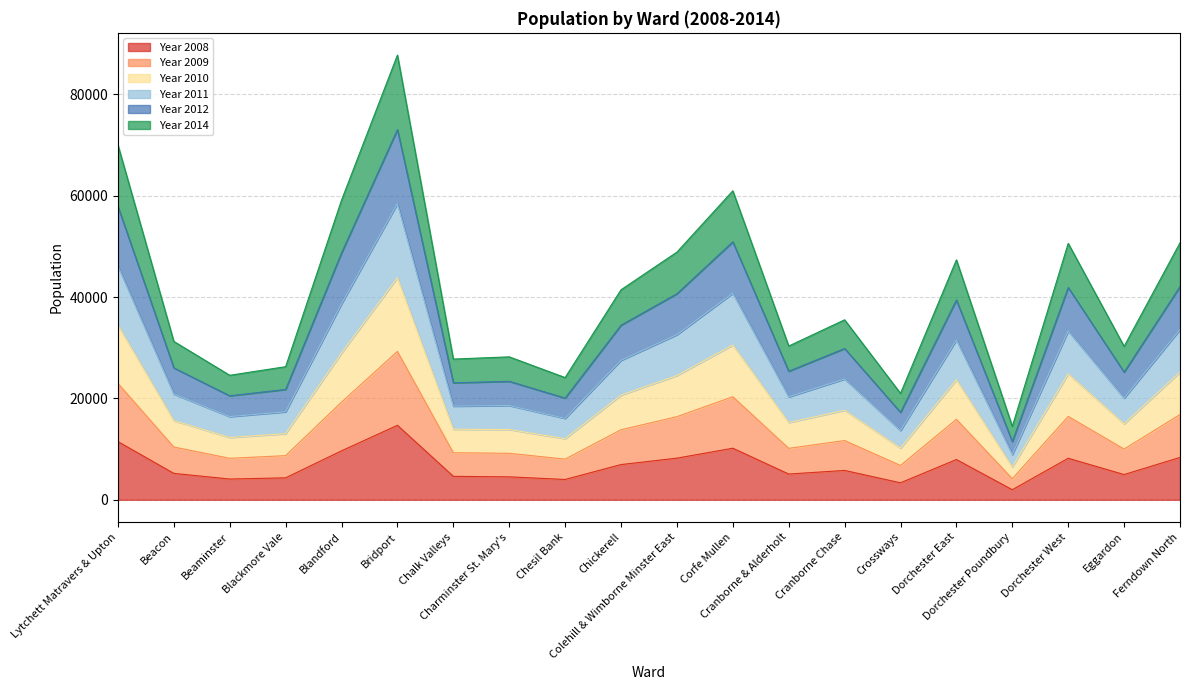

What position from the right is Beaminster?

18